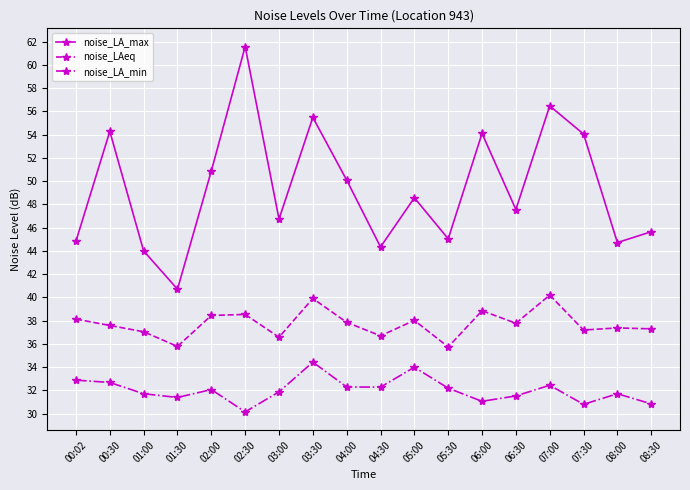

What are all the series names shown in the legend?

noise_LA_max, noise_LAeq, noise_LA_min